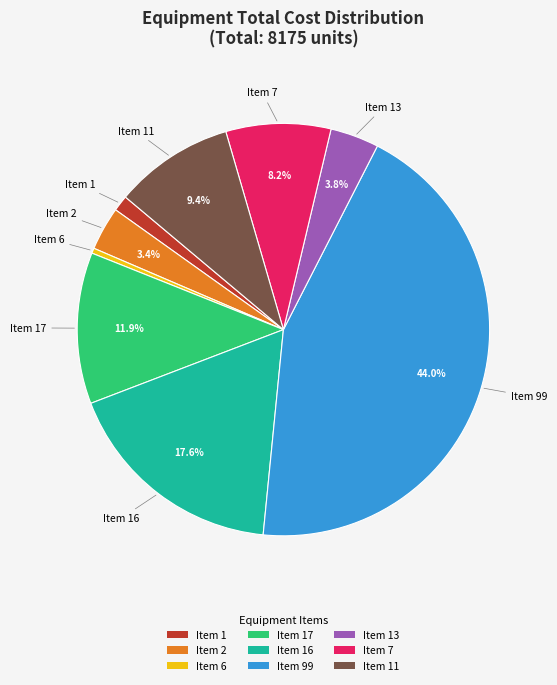

To the nearest percent, what is the average slice percentage?

11%